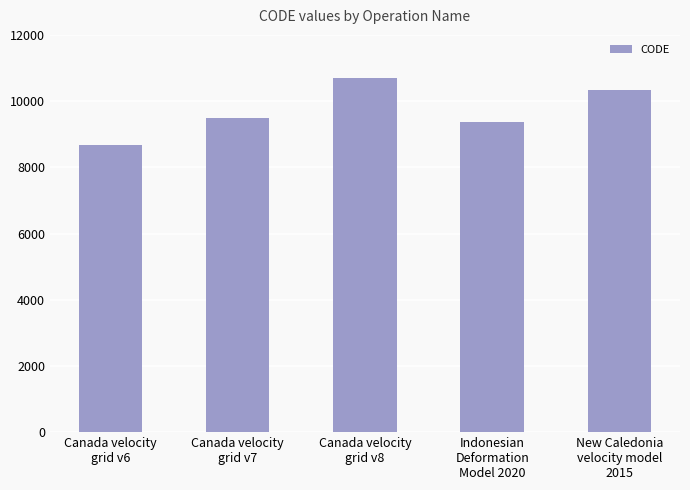

Is it true that the value at Canada velocity
grid v8 is 10707?

True